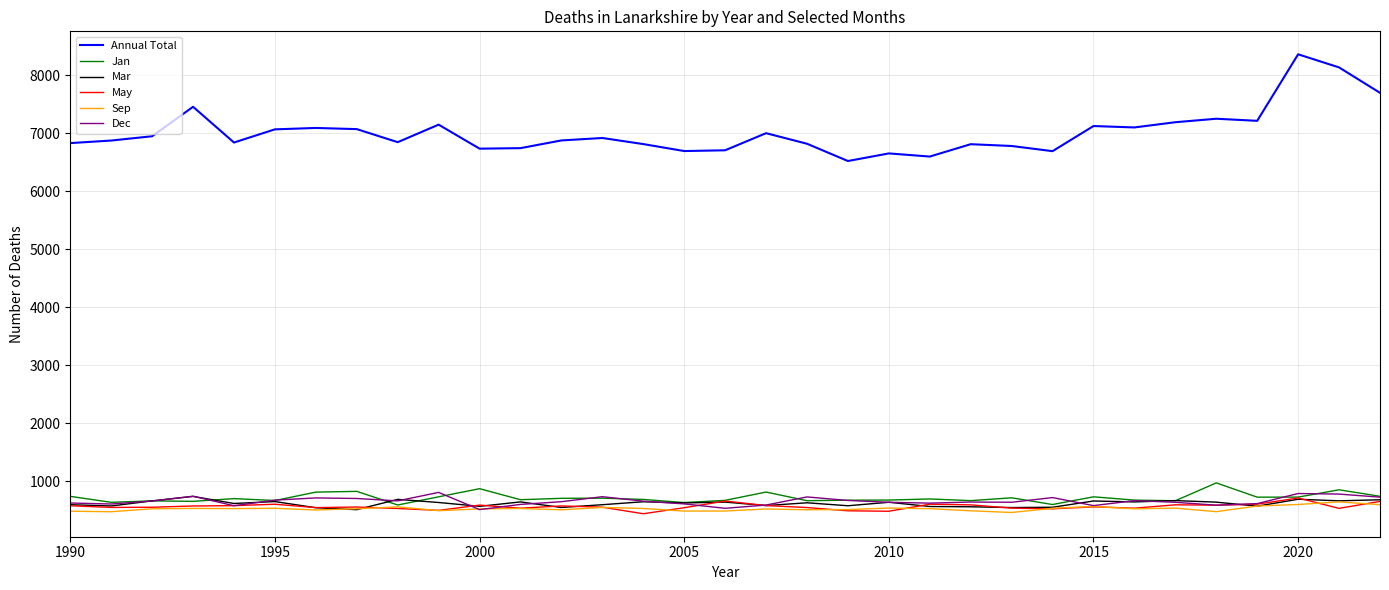

In Sep, how many points are lower than both neighbors (excluding endpoints)?

10